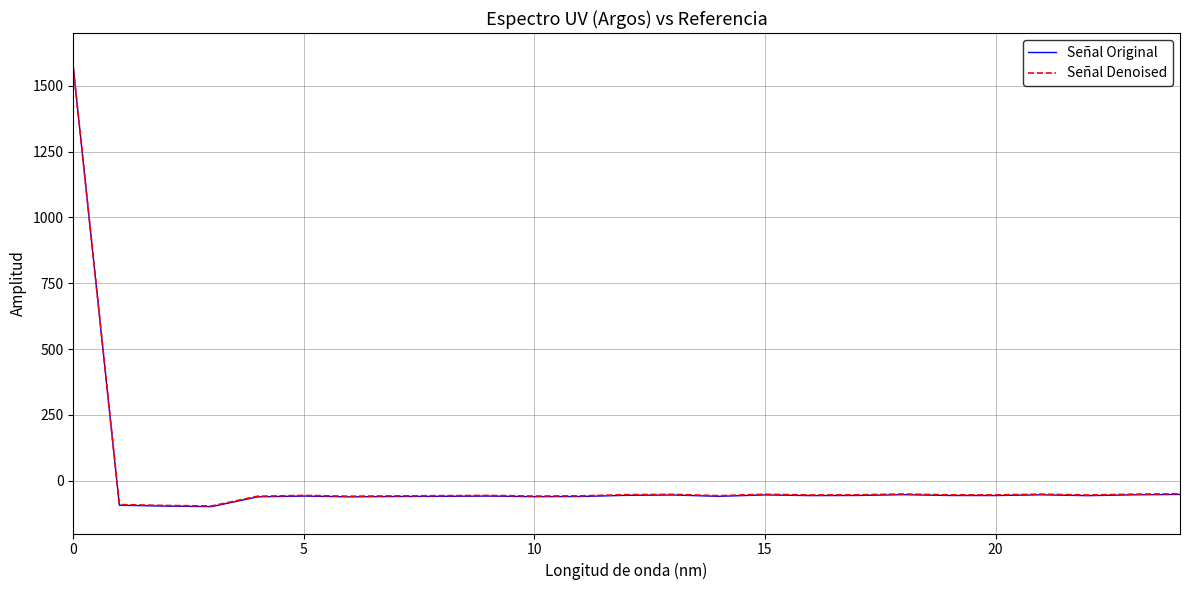

Which series has the widest spread of values?

Señal Original